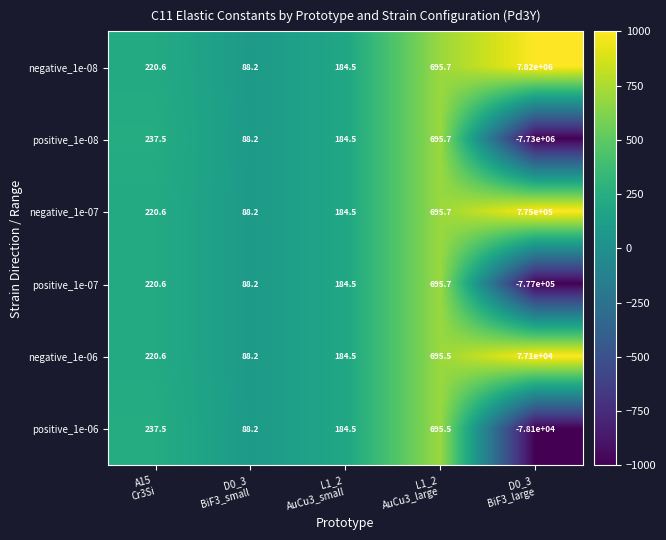

What is the highest value of the negative_1e-07 series?

775000.0